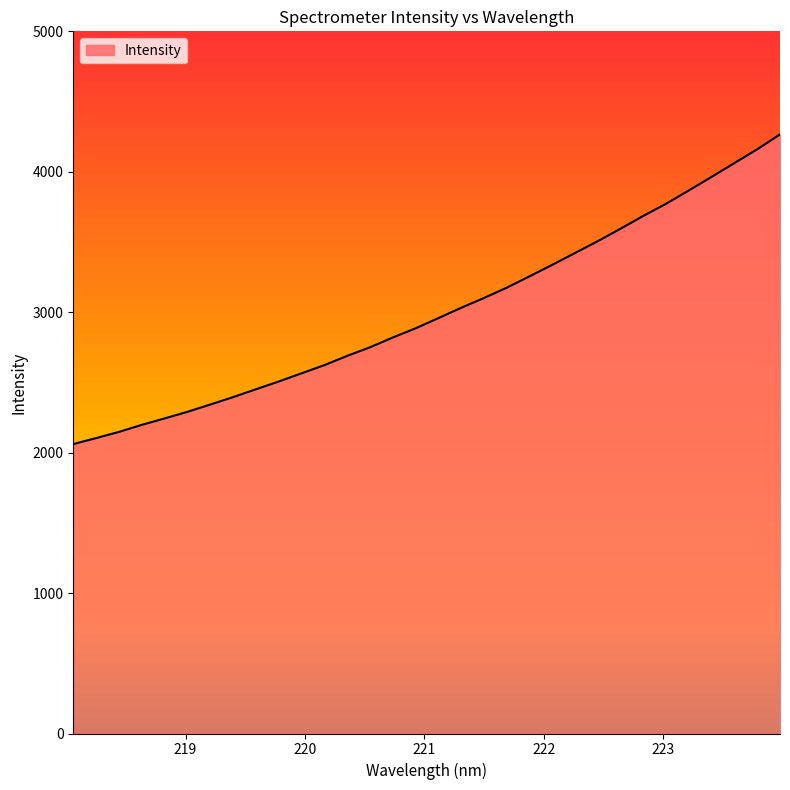

How many lines are shown in the chart?

1